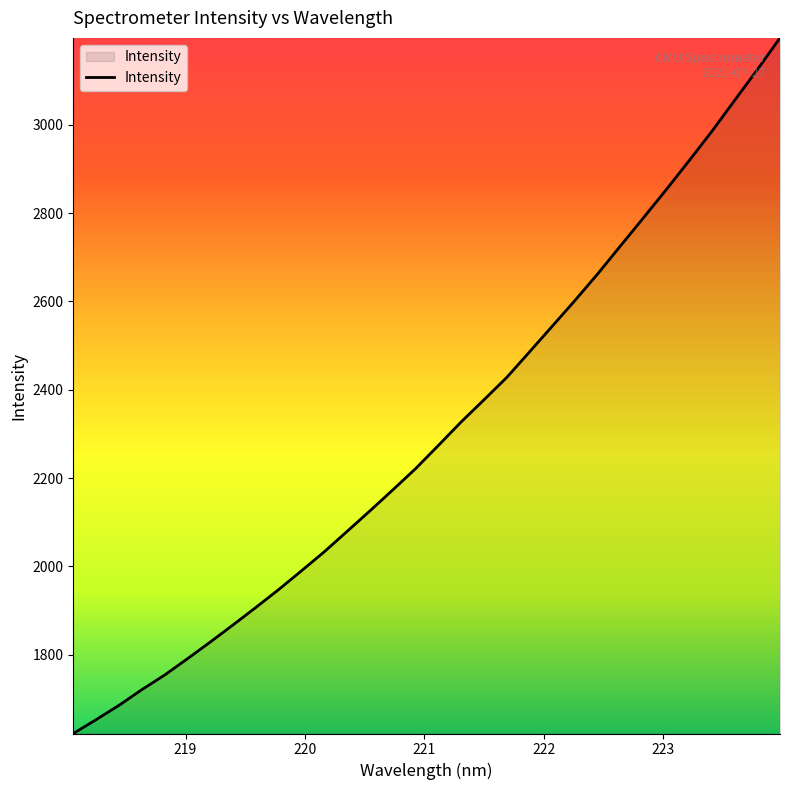

What is the minimum value shown in the chart?

1621.1